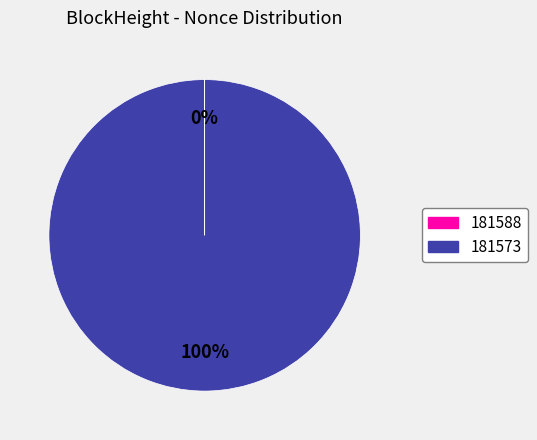

What is the largest slice in the pie chart?

181573